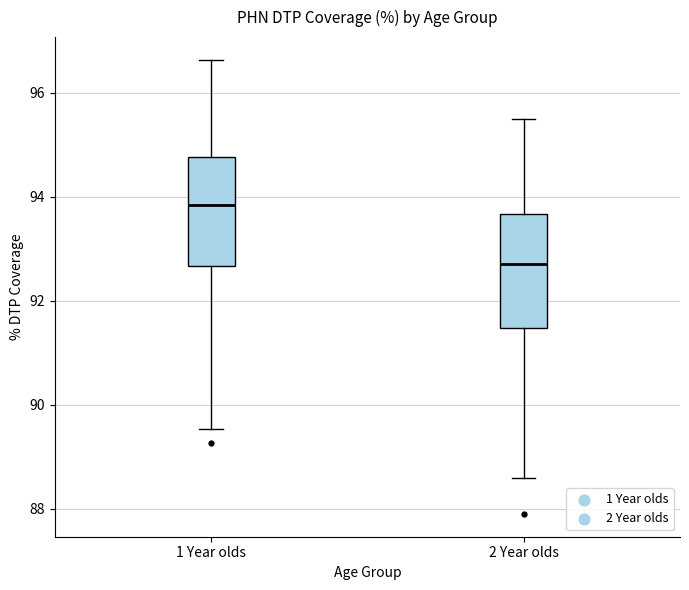

Which box has the lowest median line?

2 Year olds